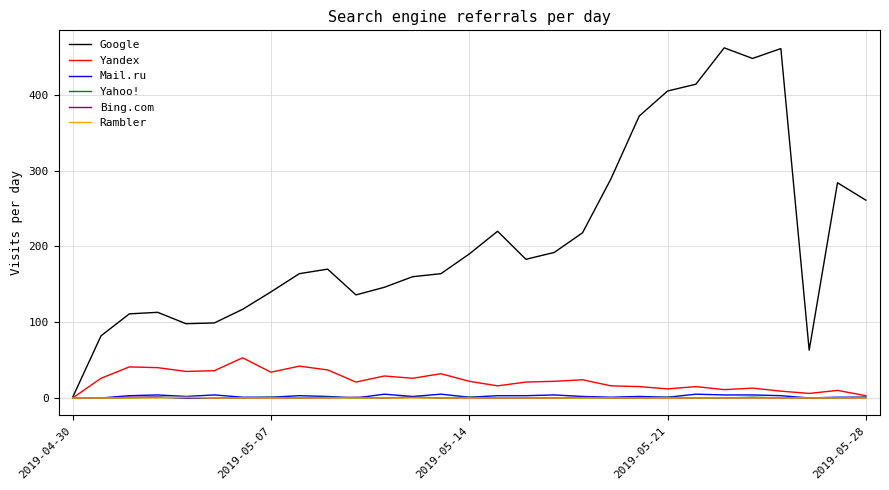

Count the number of categories in the chart.

29